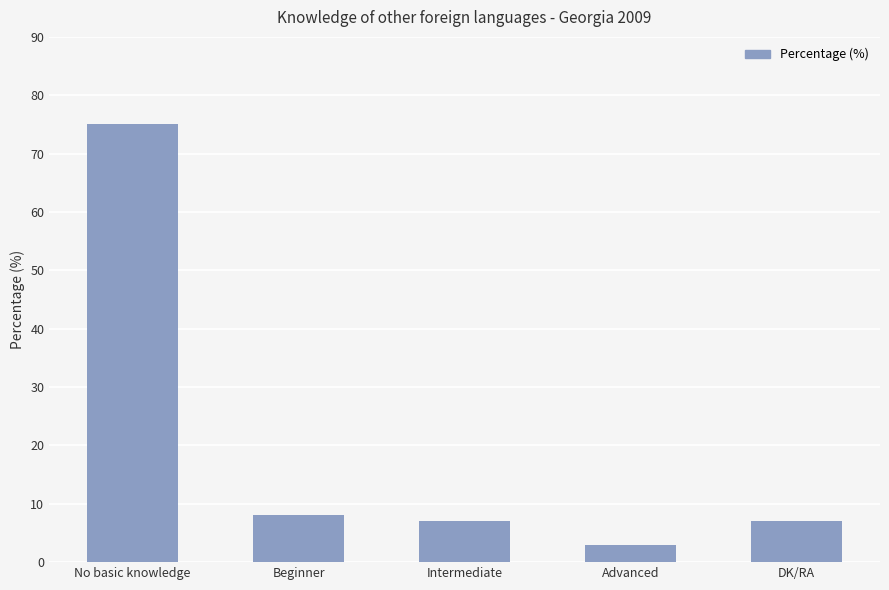

What is the difference between the maximum and second lowest values?

68